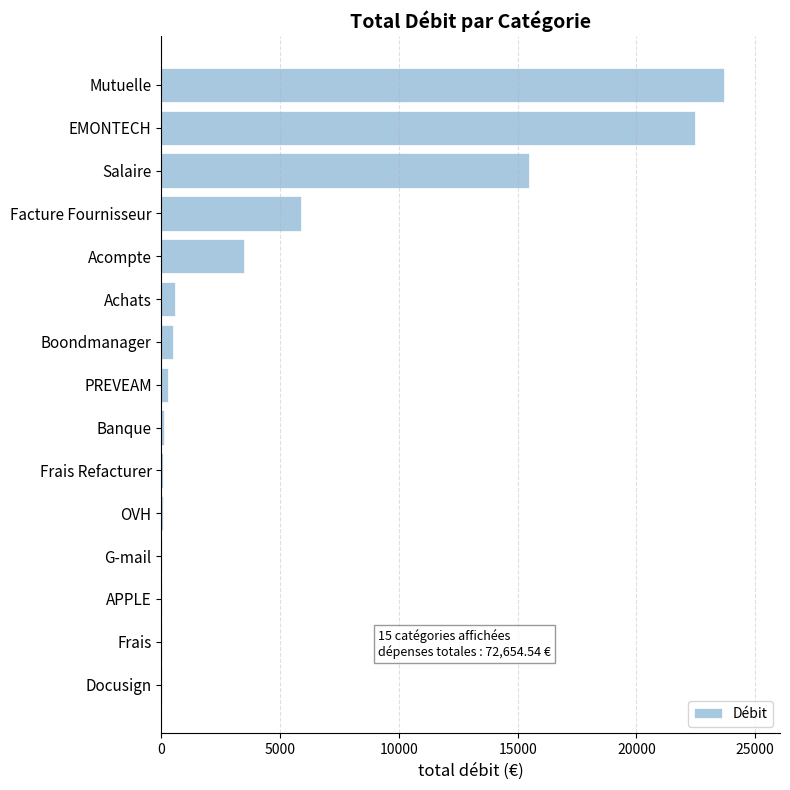

Where is the data nearest to the value 11840?

Salaire